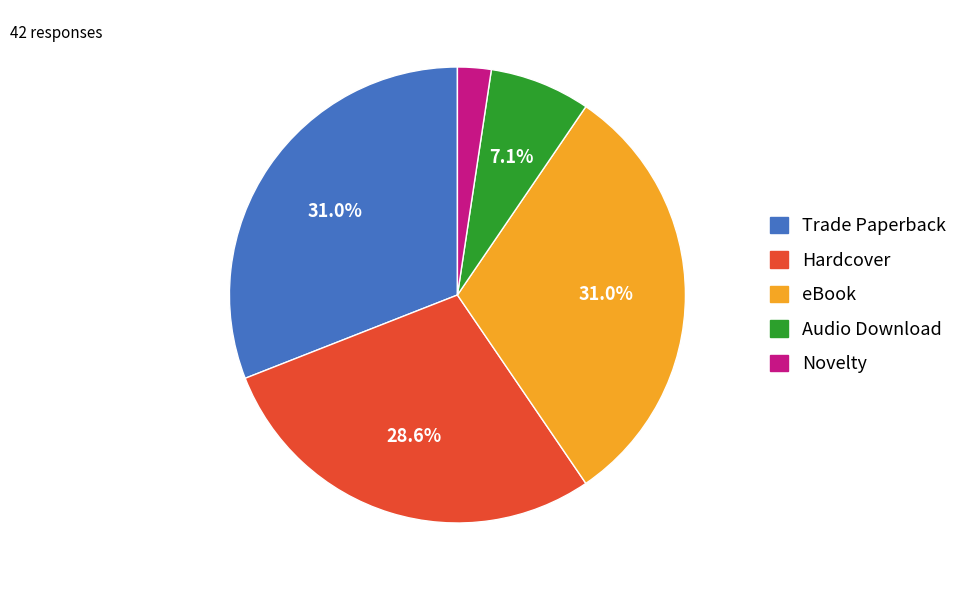

Count the number of slices in the pie.

5